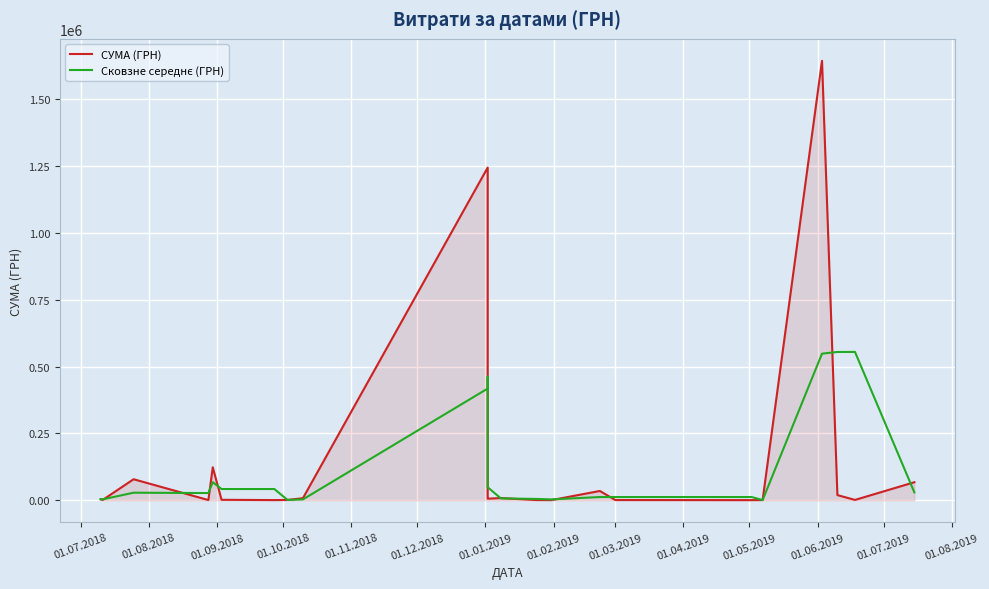

Reading left to right, what are all the values shown in this chart?

СУМА (ГРН): 4335.0	5000.0	1727.4	78900.0	1006.5	123712.2	1991.1	900.0	1450.0	8099.6	1244824.1	133830.4	6863.2	6153.0	8547.5	1048.0	866.0	35000.1	1168.8	784.0	1128.8	1644027.6	19600.0	1560.0	67720.2
Сковзне середнє (ГРН): 4335.0	4667.5	3687.5	28542.5	27211.3	67872.9	42236.6	42201.1	1447.0	3483.2	418124.6	462251.4	461839.2	48948.8	7187.9	5249.5	3487.2	12304.7	12345.0	12317.6	1027.2	548646.8	554918.8	555062.5	29626.7